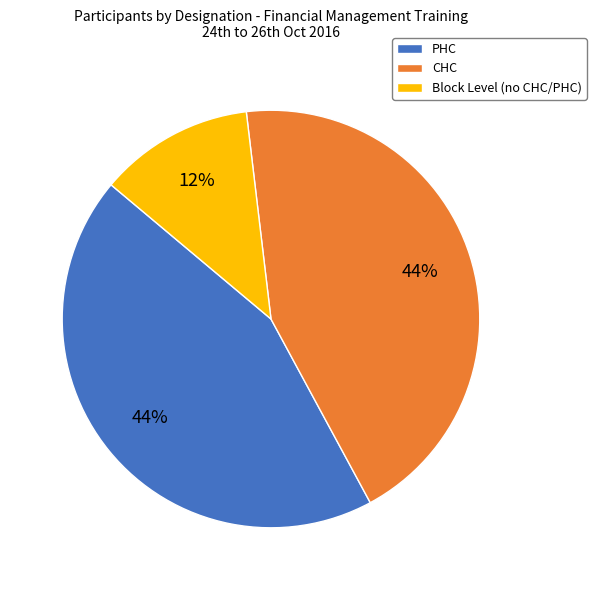

How many segments does this pie chart have?

3